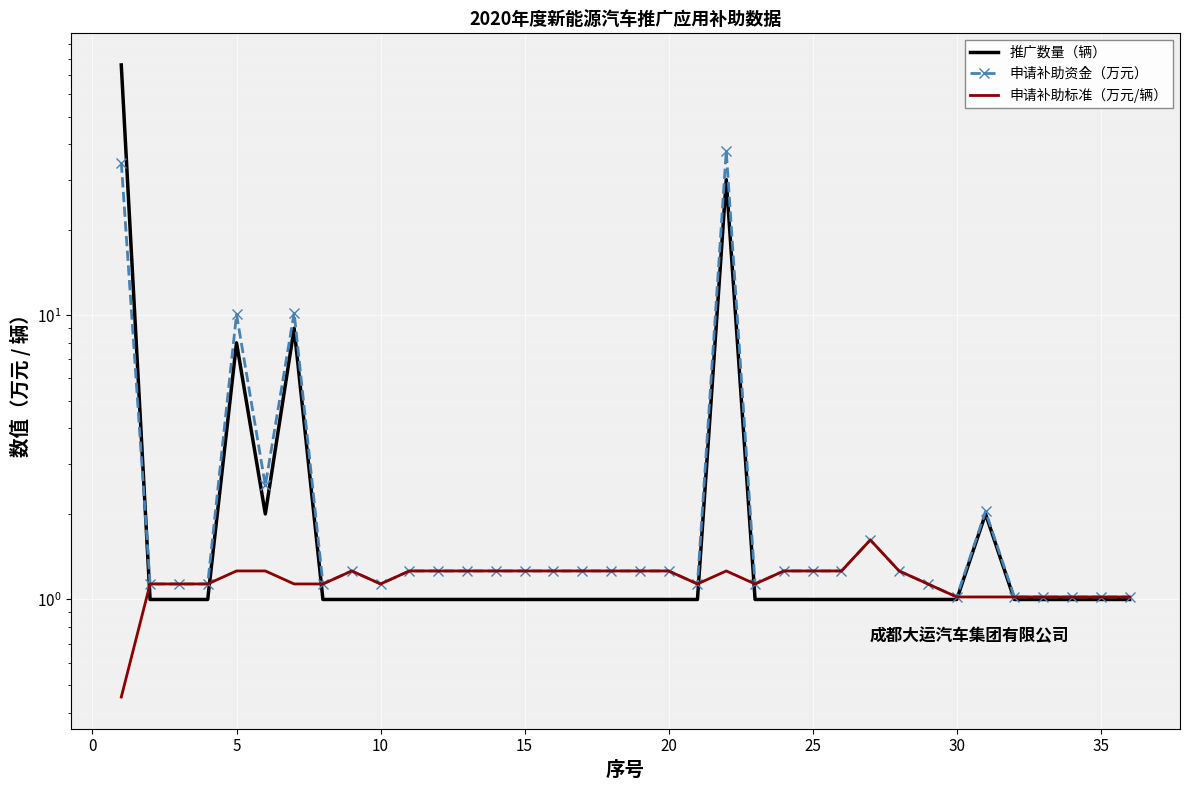

How many interior local valleys does the 推广数量（辆） series have?

1